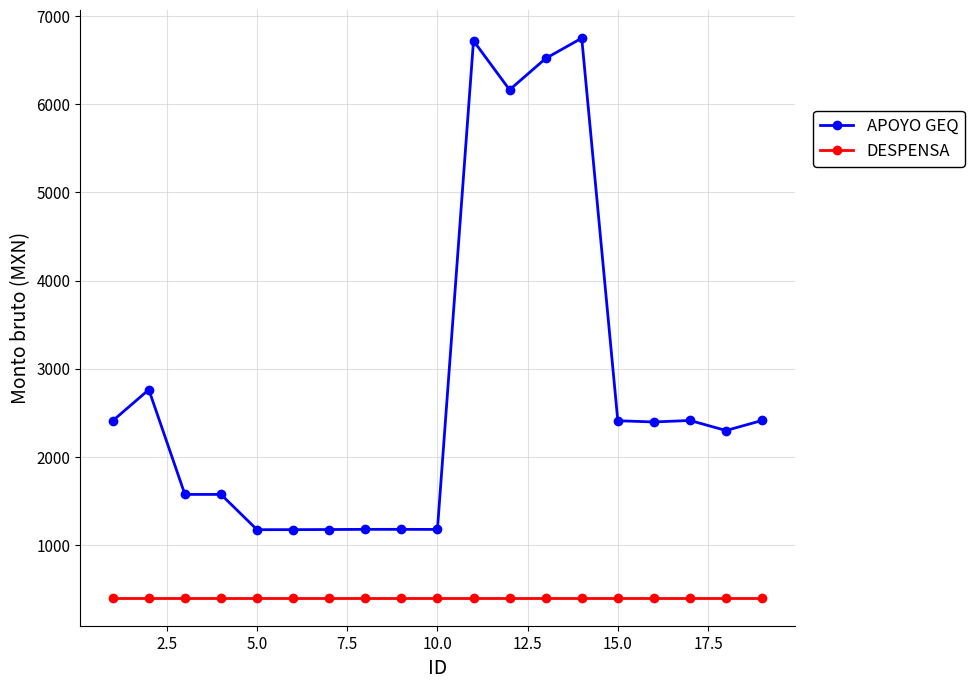

Which series has the largest total across all categories?

APOYO GEQ